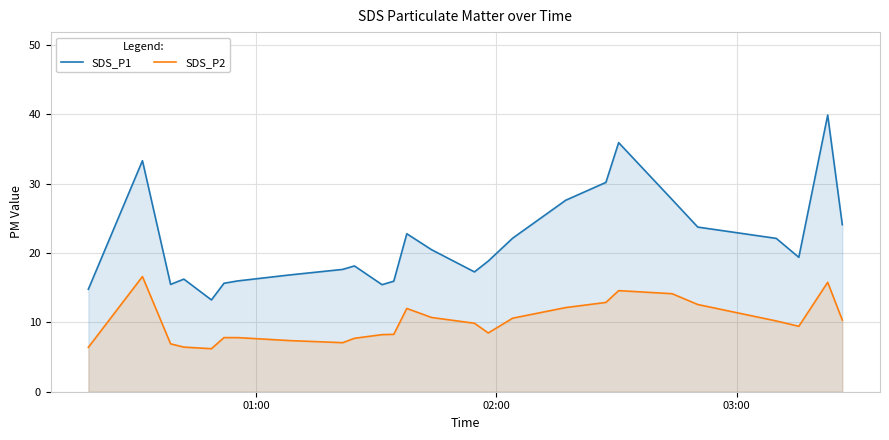

At how many categories does at least one series exceed 37?

1